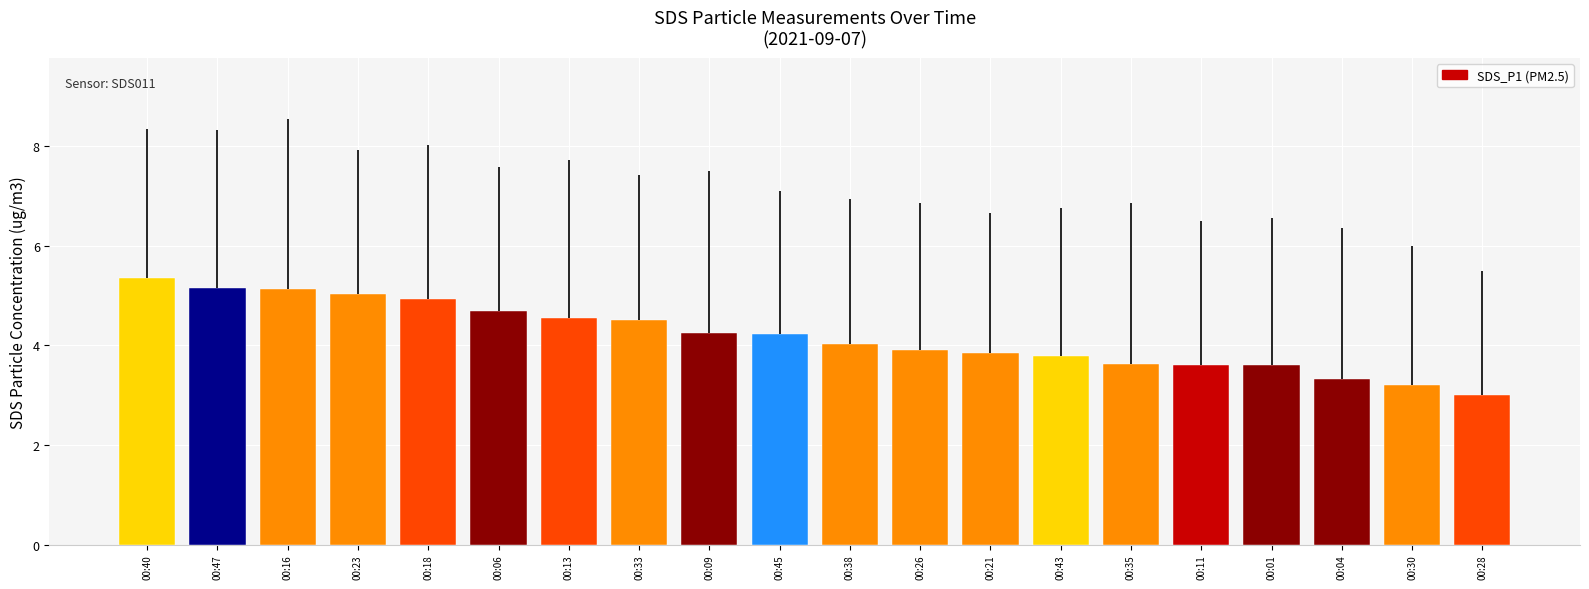

Is it true that the value at 00:01 is 5.9?

False